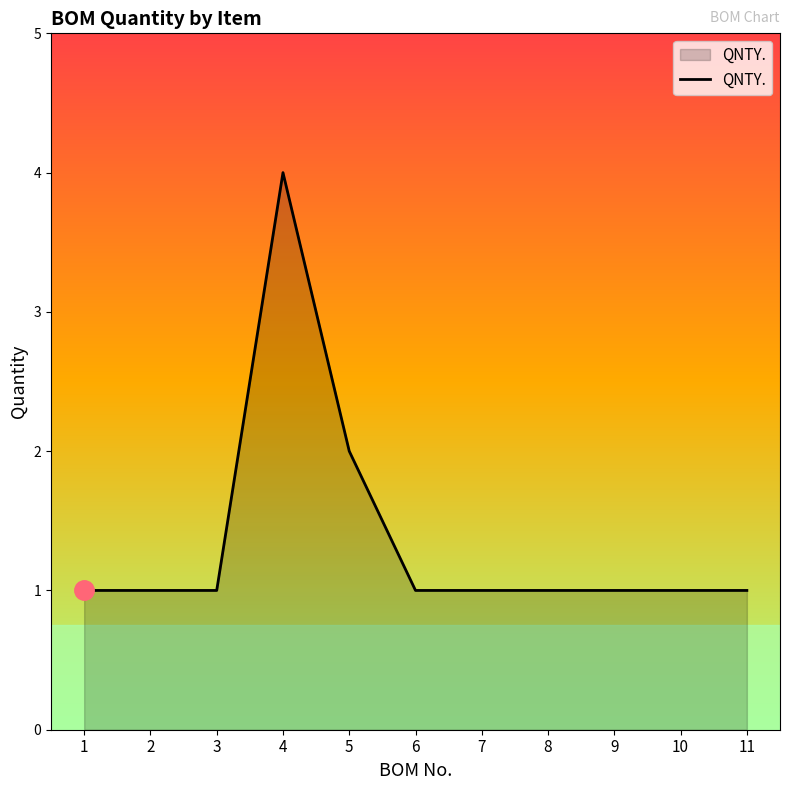

What value does the data have at 6?

1